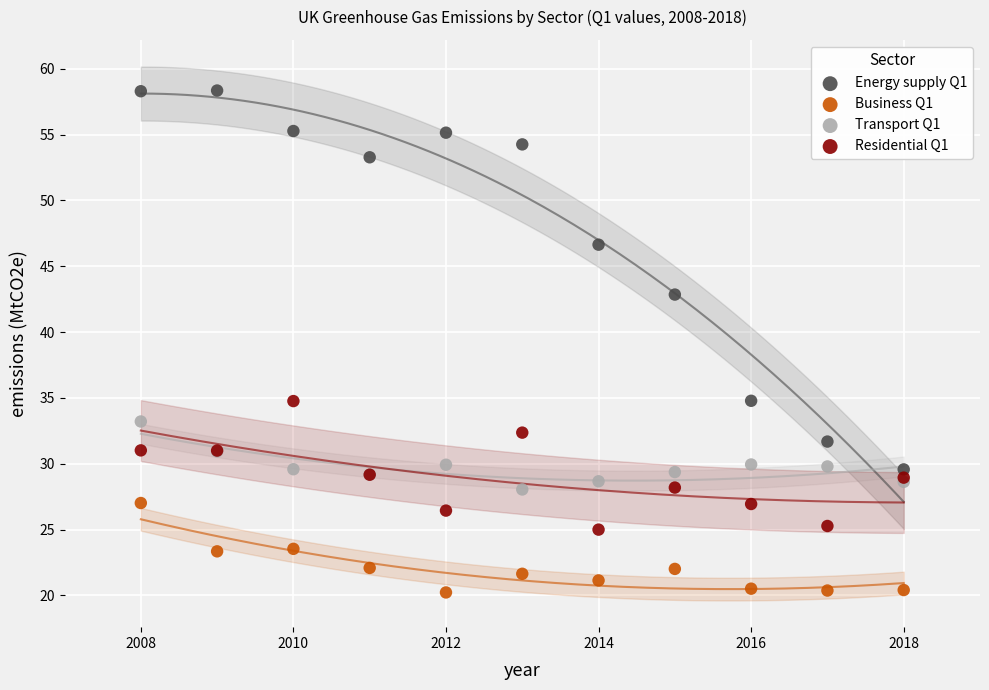

Which series contains the highest Y value?

Energy supply Q1